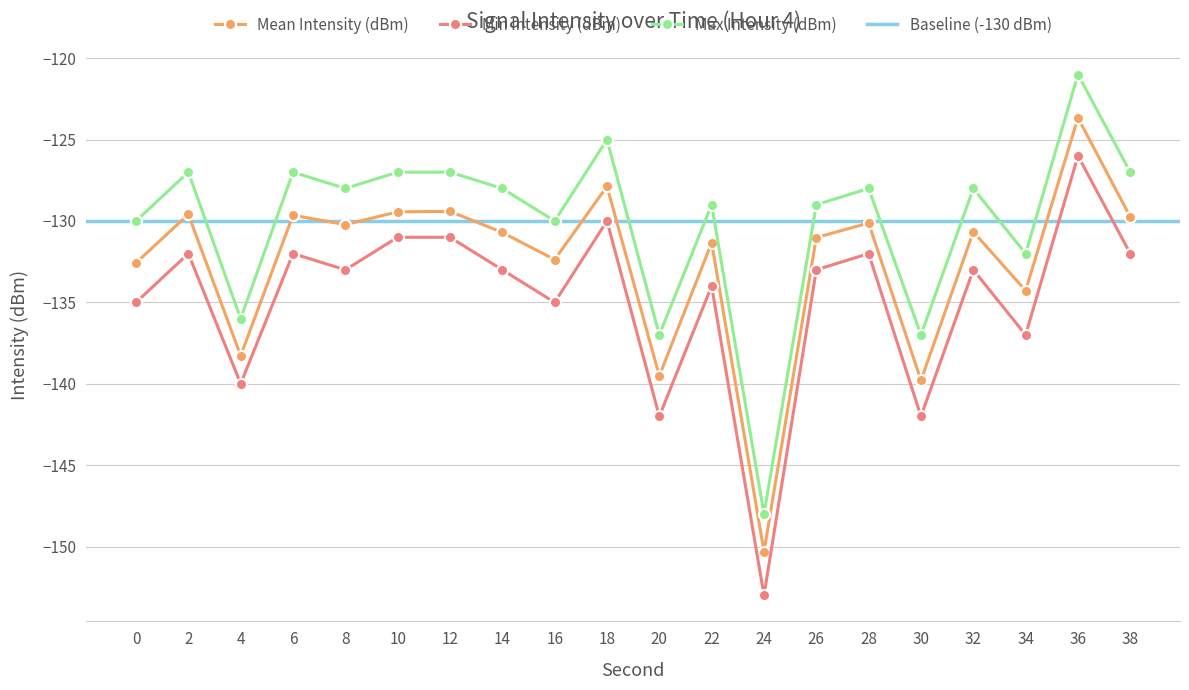

Where is the first local minimum for Mean Intensity (dBm)?

4